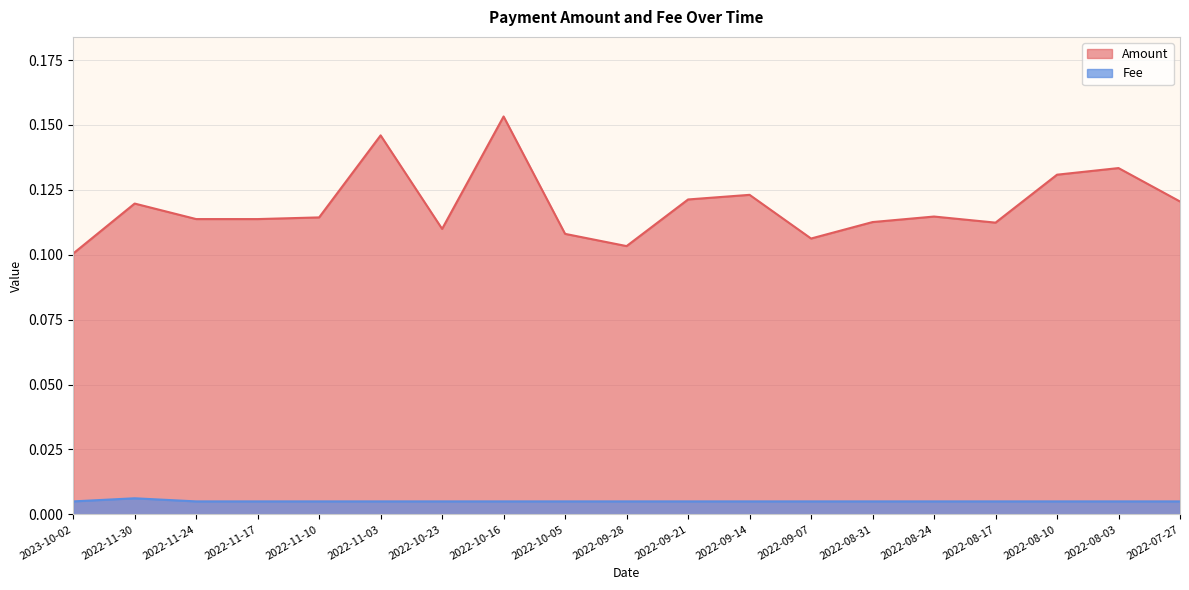

What is the spread (max minus min) of values at 2022-08-10?

0.1